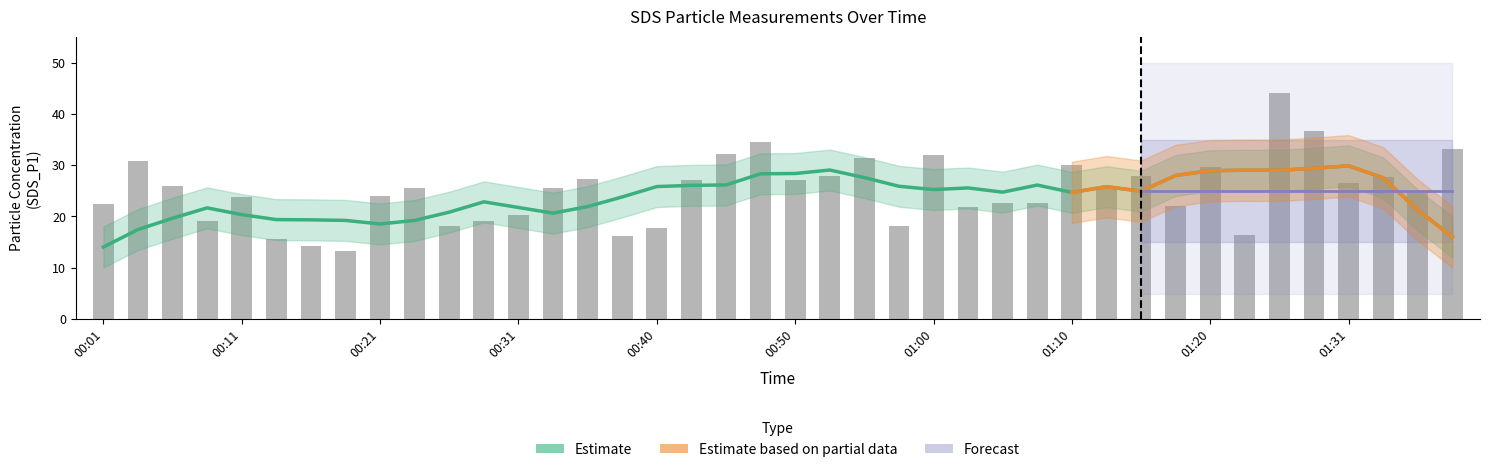

Reading right to left, extract all data points from this chart.

33.1	24.8	27.7	26.4	36.7	44.1	16.4	29.7	21.9	27.8	25.8	30.1	22.6	22.6	21.9	32.0	18.1	31.5	27.9	27.2	34.5	32.2	27.2	17.8	16.2	27.4	25.5	20.3	19.1	18.2	25.5	23.9	13.3	14.2	15.5	23.9	19.0	25.9	30.8	22.5